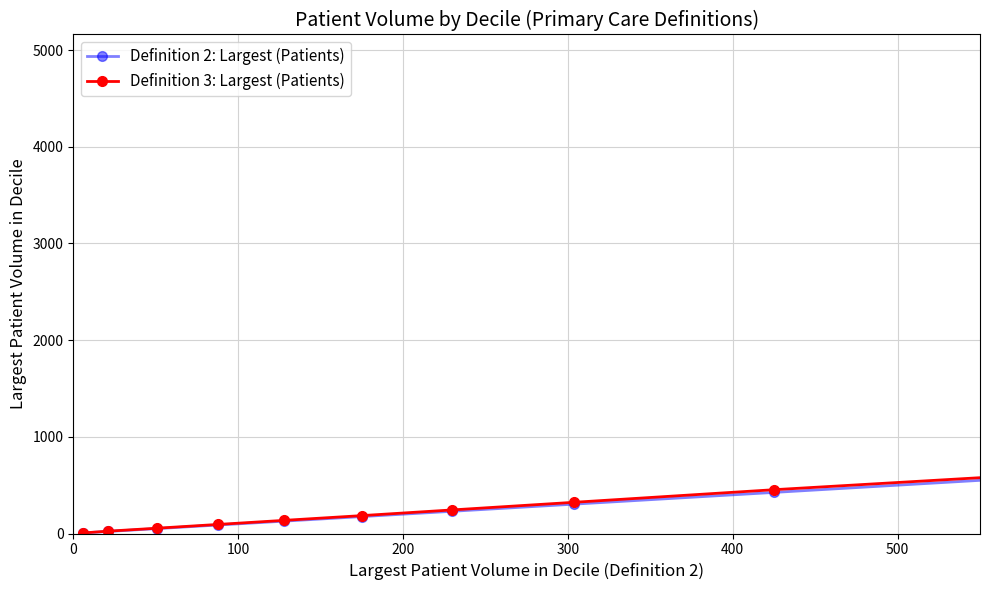

How many distinct data groups are displayed?

2